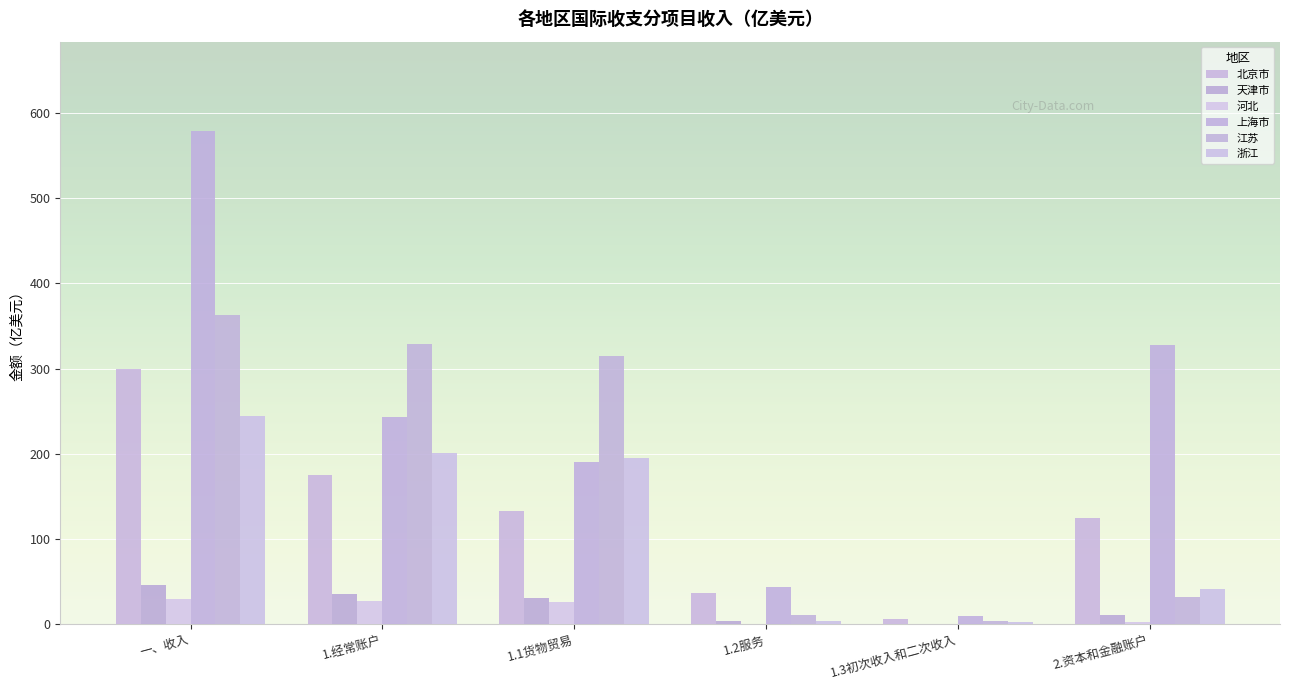

What is the greatest value displayed?

579.6